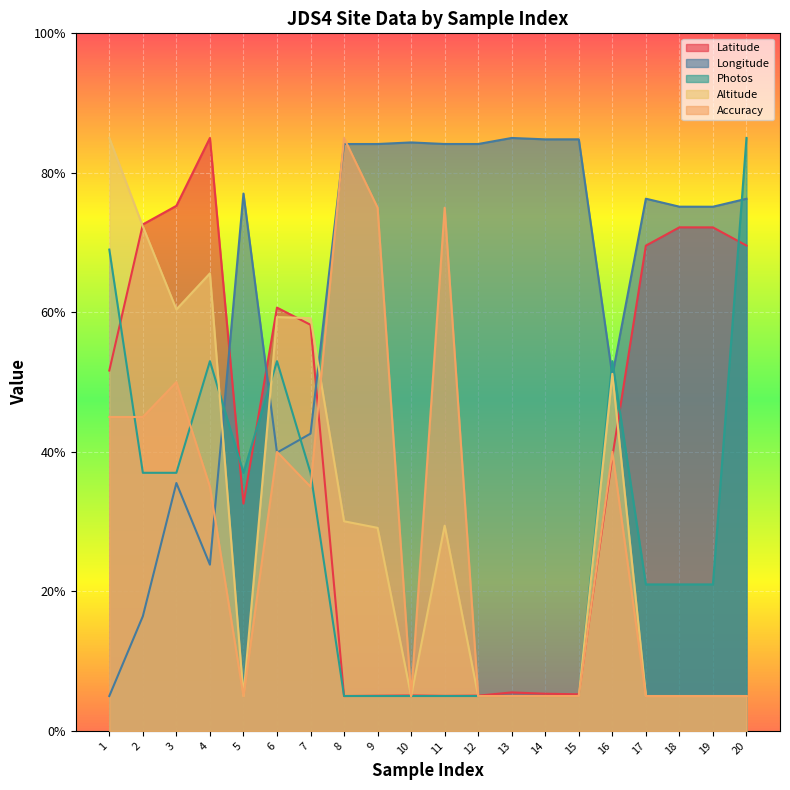

Which category has the highest value across all series?

4